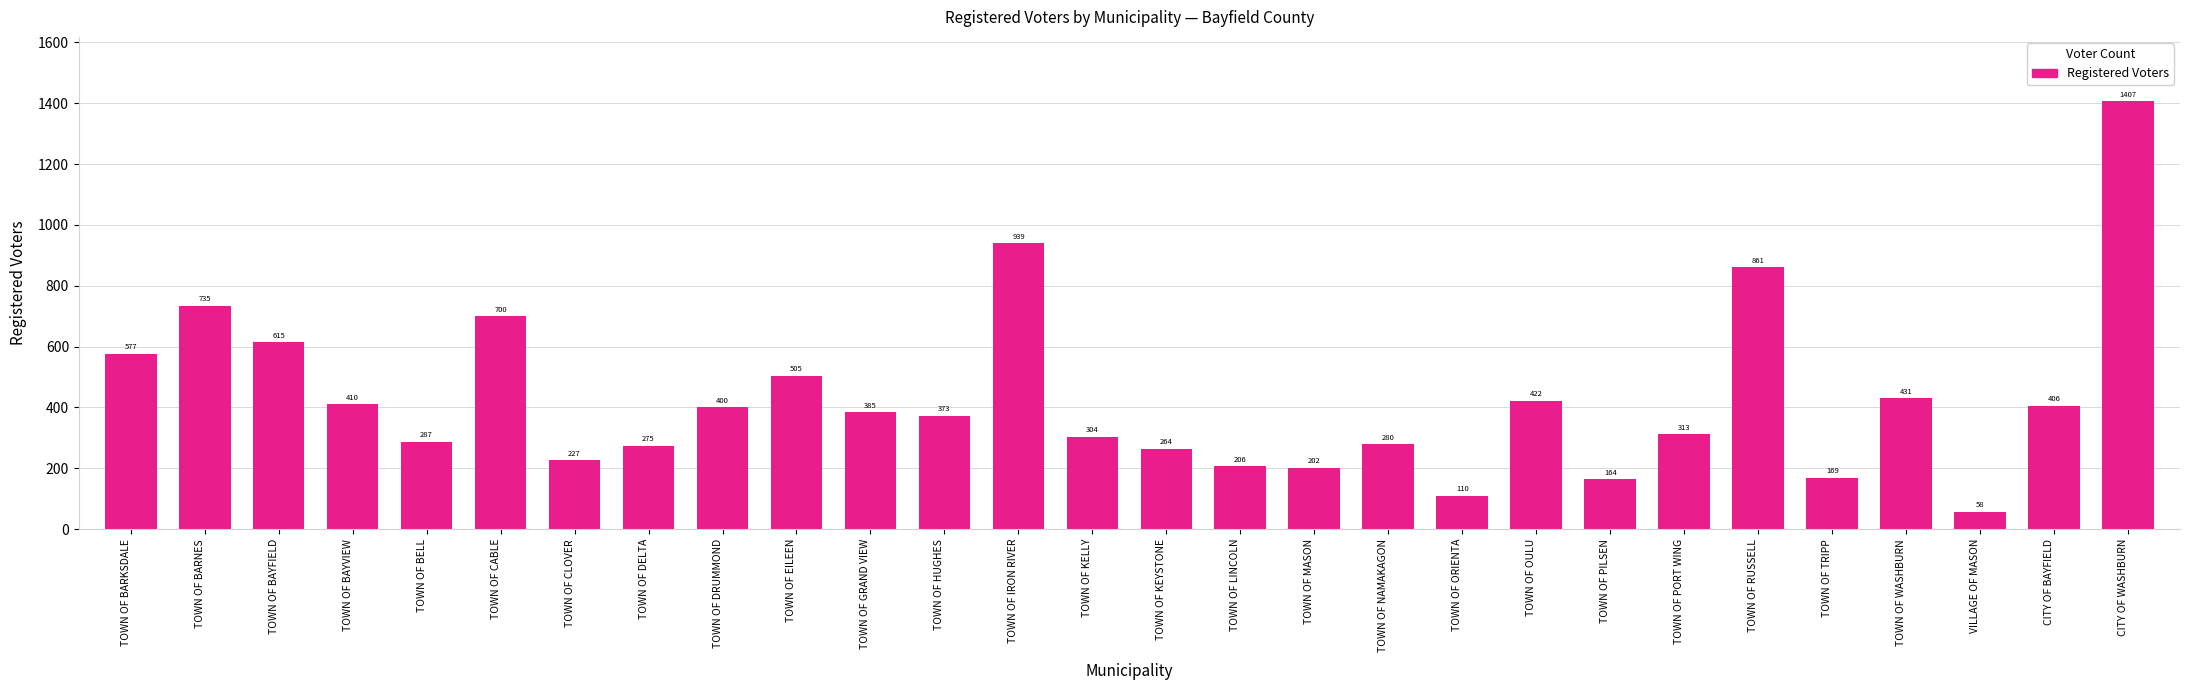

What is the approximate value at TOWN OF BARKSDALE?

577